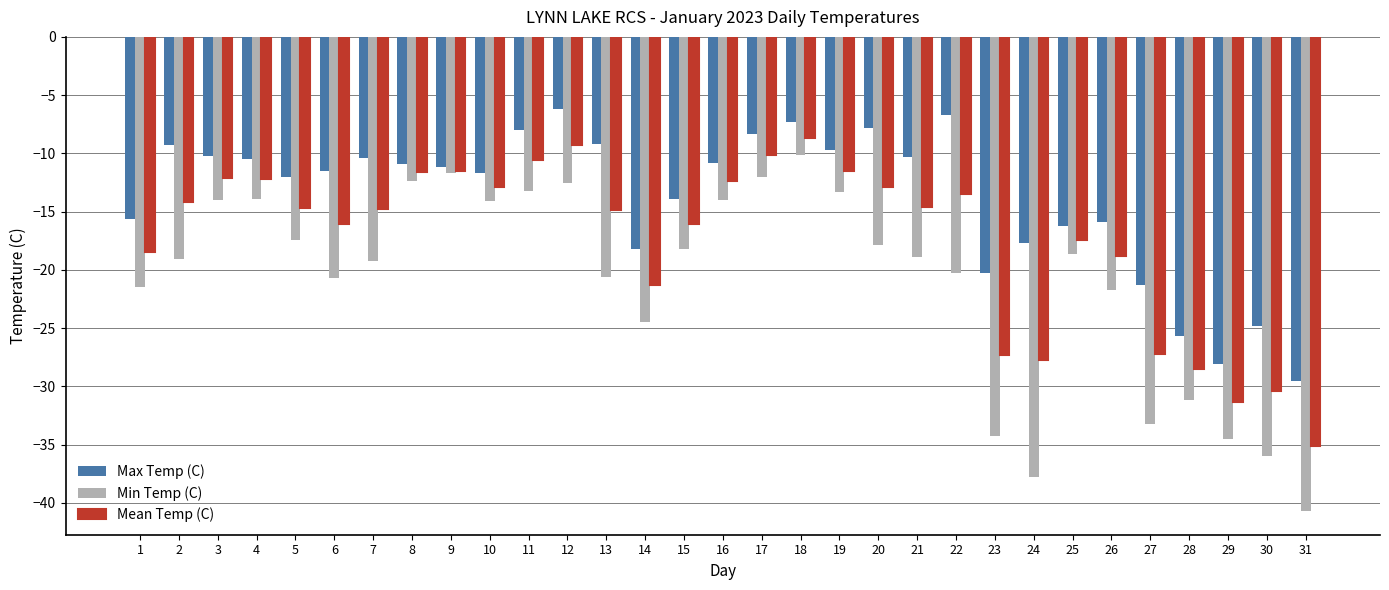

Which series has the largest total across all categories?

Max Temp (C)